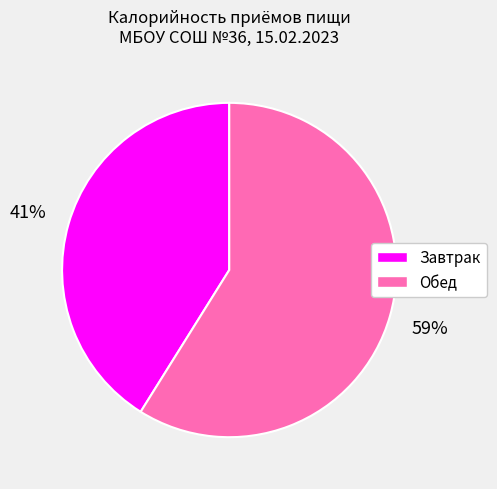

To the nearest percent, what portion does Завтрак represent?

41%